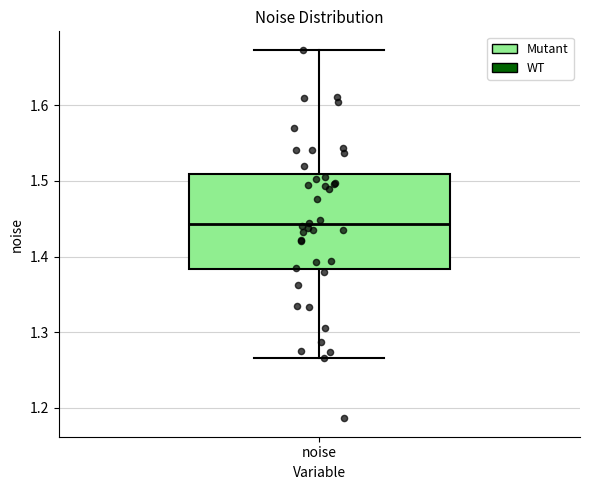

Transcribe this box plot: give where the median line is, the range the box spans, and where the two whiskers end, as read against the y-axis. The values are not printed on the chart, so give them approximately, as read against the axis.

median 1.44, box 1.38 to 1.51, whiskers 1.27 to 1.67